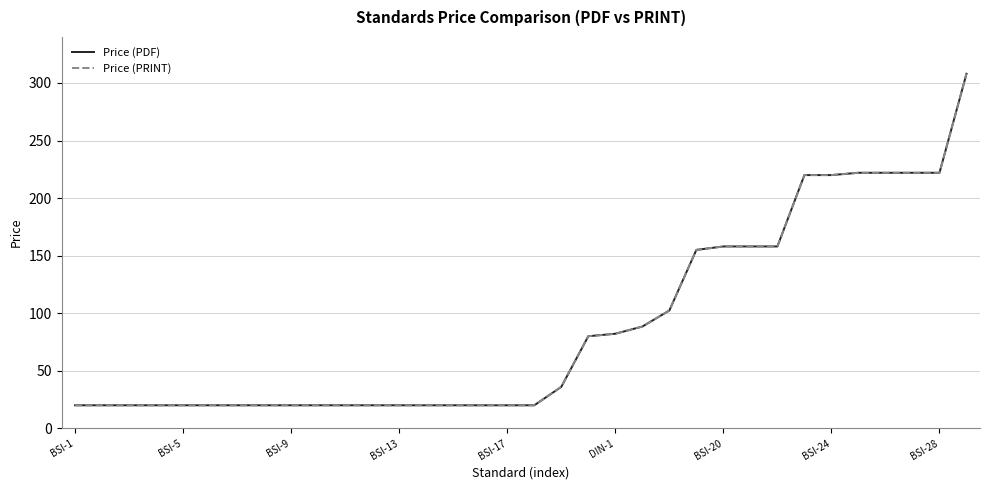

What is the difference between the maximum and second lowest values in the Price (PDF) series?

288.0